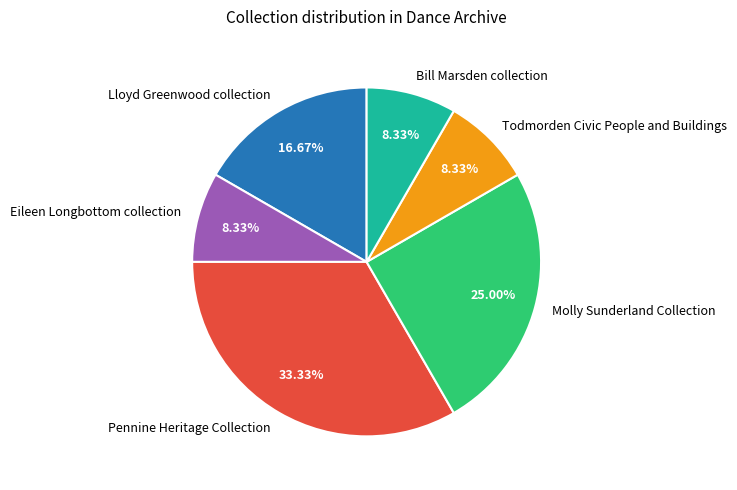

Approximately how many times larger is the value at Lloyd Greenwood collection compared to Pennine Heritage Collection?

0.5